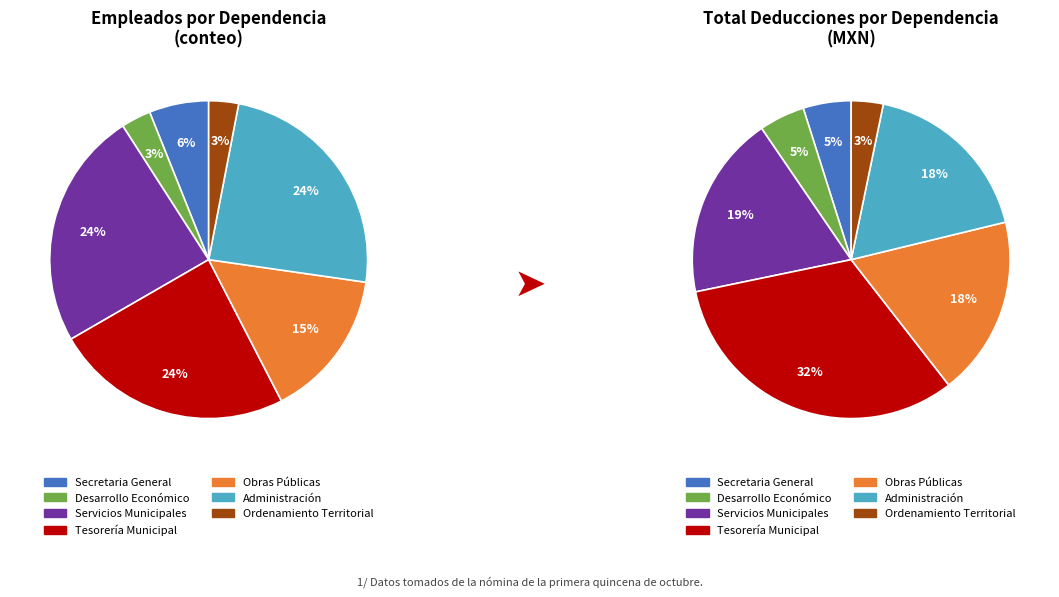

To the nearest percent, what portion does Dirección General de Desarrollo Económico represent?

3%